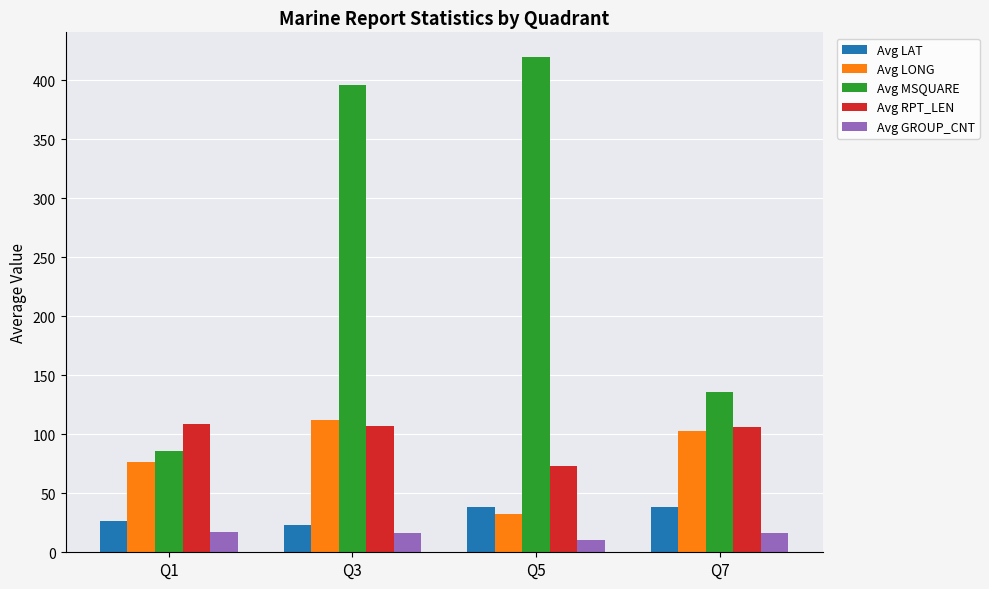

What is the highest value of the Avg RPT_LEN series?

108.8